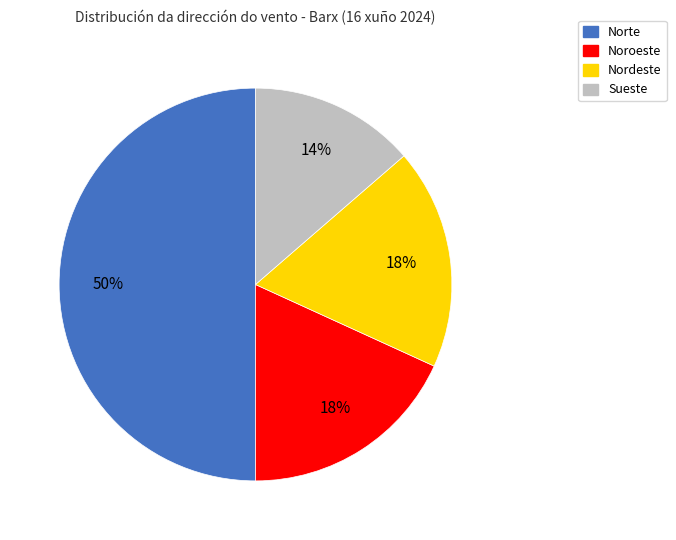

To the nearest percent, what is the average slice percentage?

25%